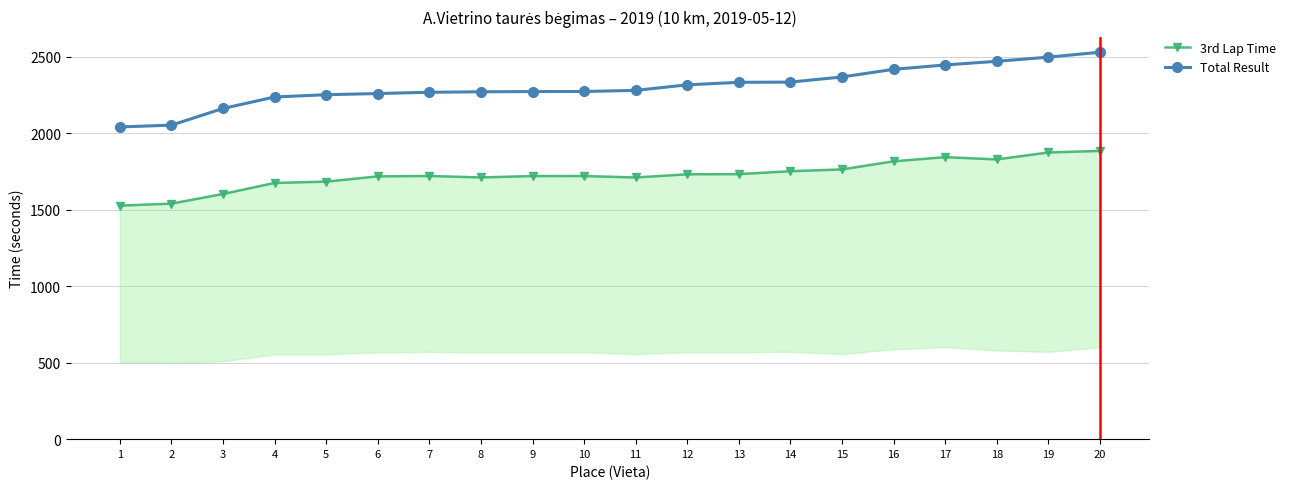

Rank the series at 19 from lowest to highest value.

3rd Lap Time, Total Result